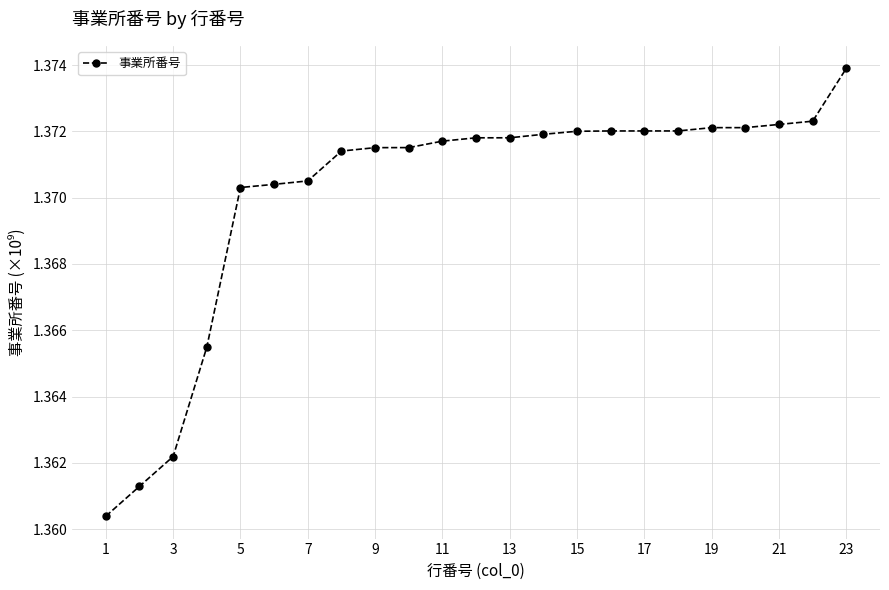

What is the sum of all values?

31.5